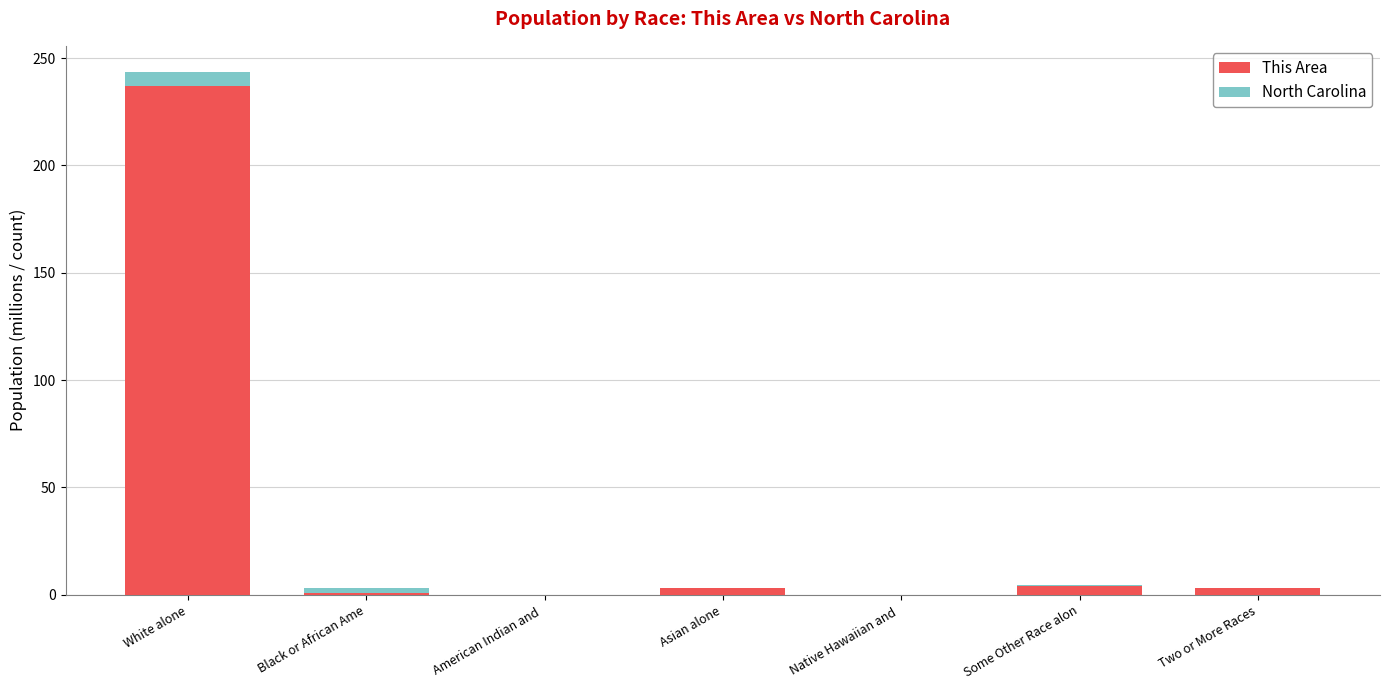

At which category is the sum across all series the highest?

White alone